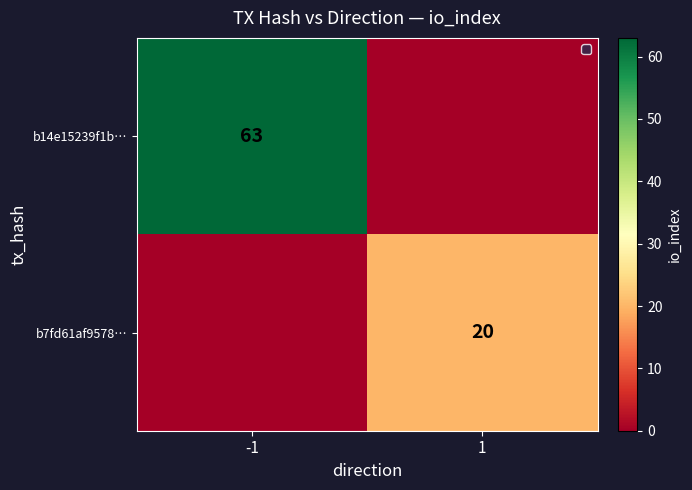

Which label corresponds to the largest value in the chart?

-1